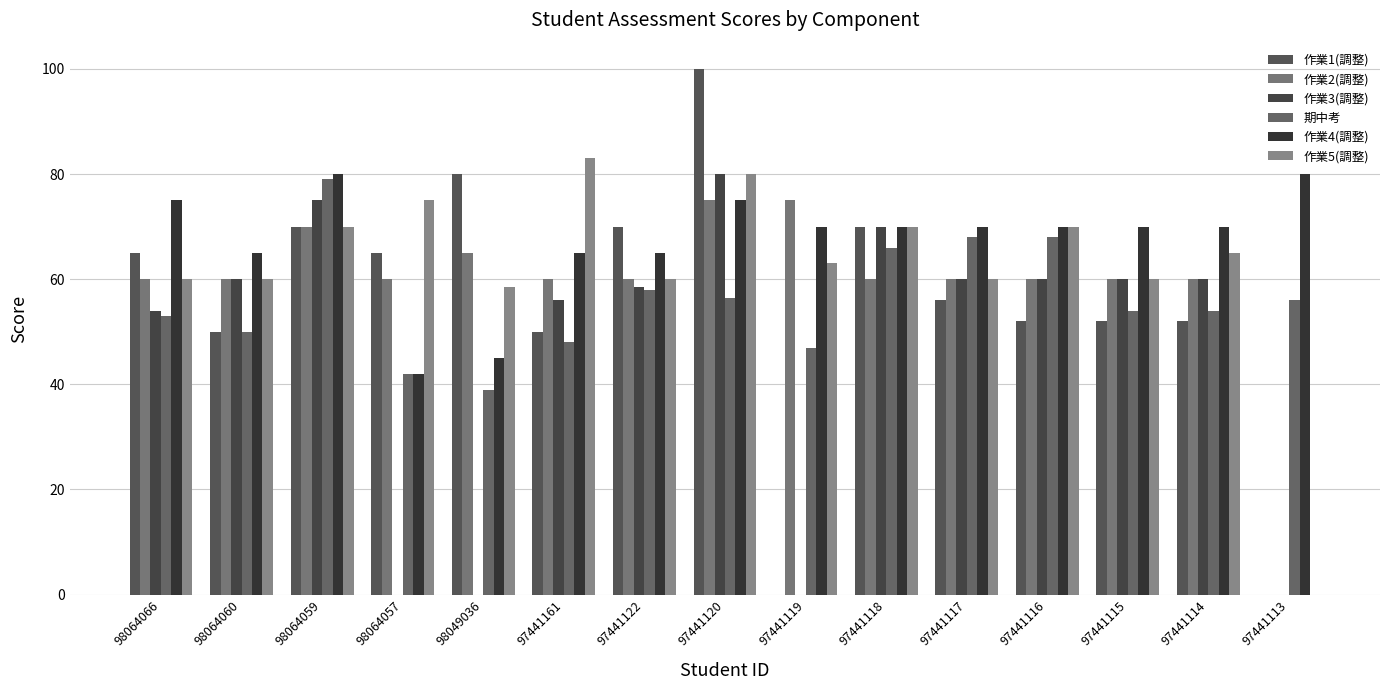

Reading left to right, what are all the values shown in this chart?

作業1(調整): 65.0	50.0	70.0	65.0	80.0	50.0	70.0	100.0	0.0	70.0	56.0	52.0	52.0	52.0	0.0
作業2(調整): 60.0	60.0	70.0	60.0	65.0	60.0	60.0	75.0	75.0	60.0	60.0	60.0	60.0	60.0	0.0
作業3(調整): 54.0	60.0	75.0	0.0	0.0	56.0	58.5	80.0	0.0	70.0	60.0	60.0	60.0	60.0	0.0
期中考: 53.0	50.0	79.0	42.0	39.0	48.0	58.0	56.5	47.0	66.0	68.0	68.0	54.0	54.0	56.0
作業4(調整): 75.0	65.0	80.0	42.0	45.0	65.0	65.0	75.0	70.0	70.0	70.0	70.0	70.0	70.0	80.0
作業5(調整): 60.0	60.0	70.0	75.0	58.5	83.0	60.0	80.0	63.0	70.0	60.0	70.0	60.0	65.0	0.0